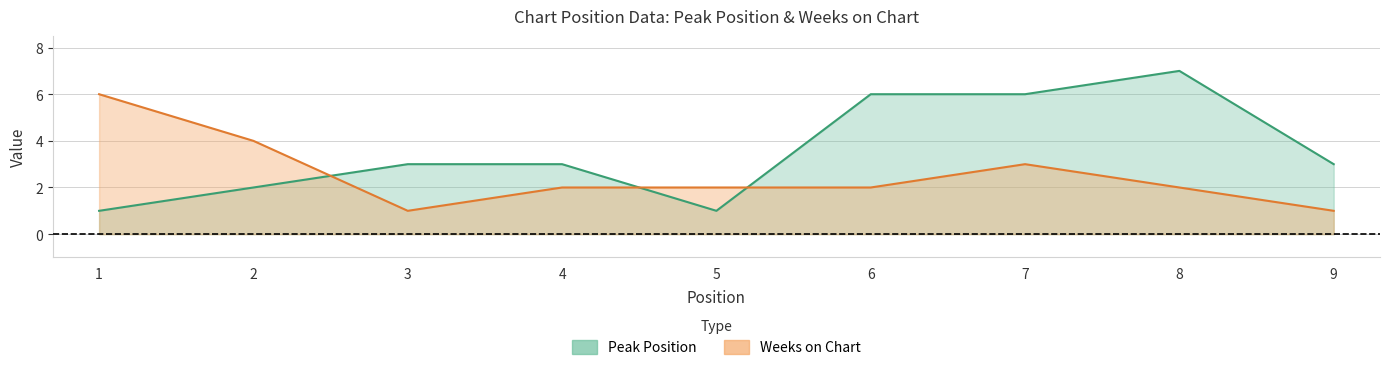

Which series has the largest range (max minus min)?

Peak Position